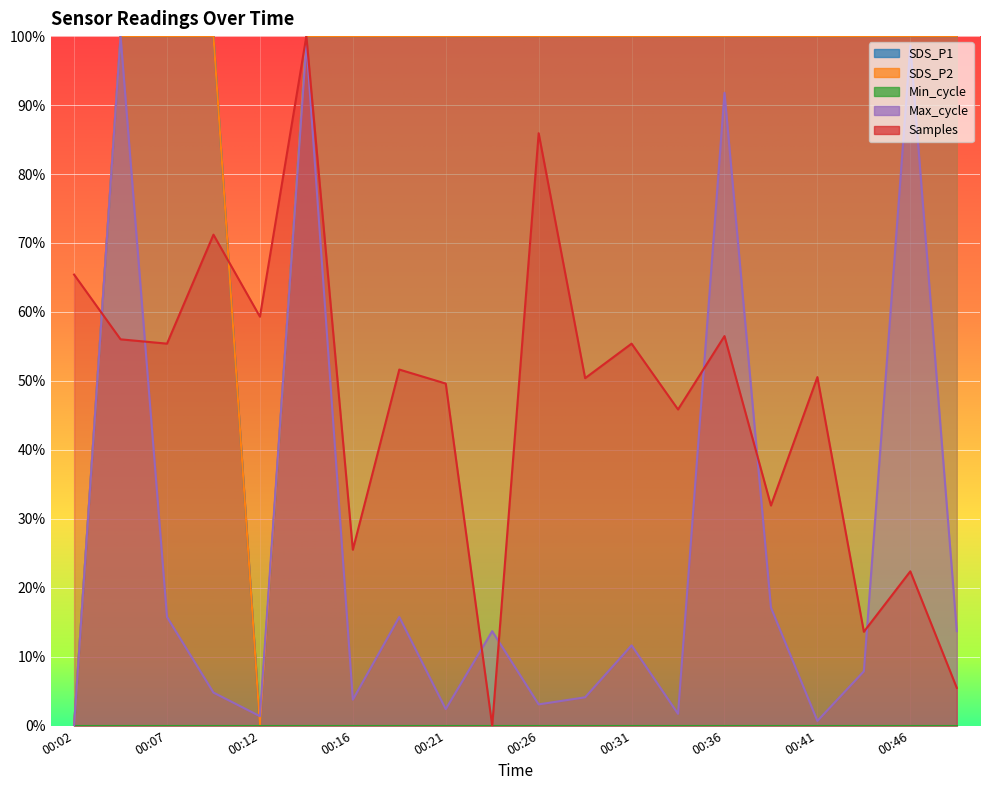

List the labels in order of SDS_P1 value, smallest first.

00:02, 00:12, 00:04, 00:07, 00:09, 00:14, 00:16, 00:19, 00:21, 00:24, 00:26, 00:29, 00:31, 00:34, 00:36, 00:38, 00:41, 00:43, 00:46, 00:48